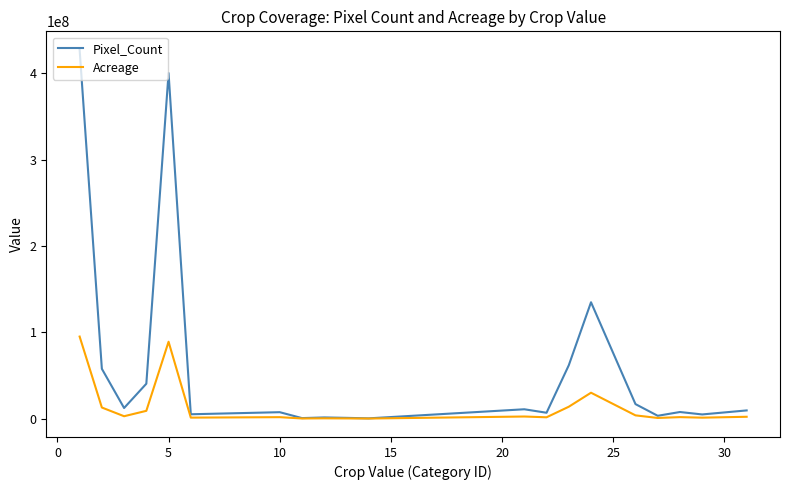

What is the average value of the Pixel_Count series?

60436251.7